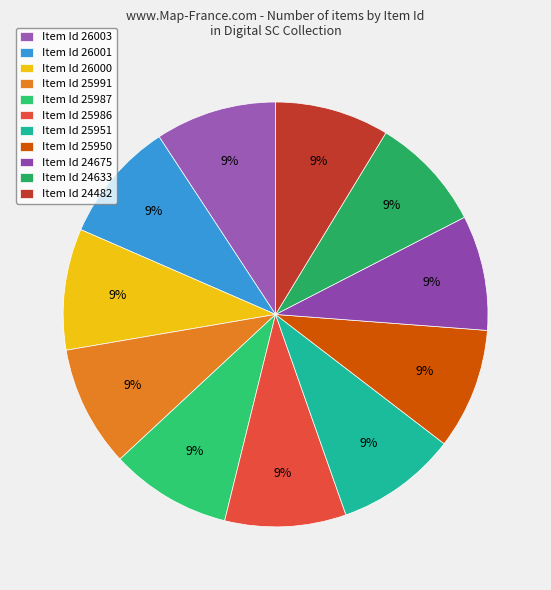

How many slices are in this pie chart?

11